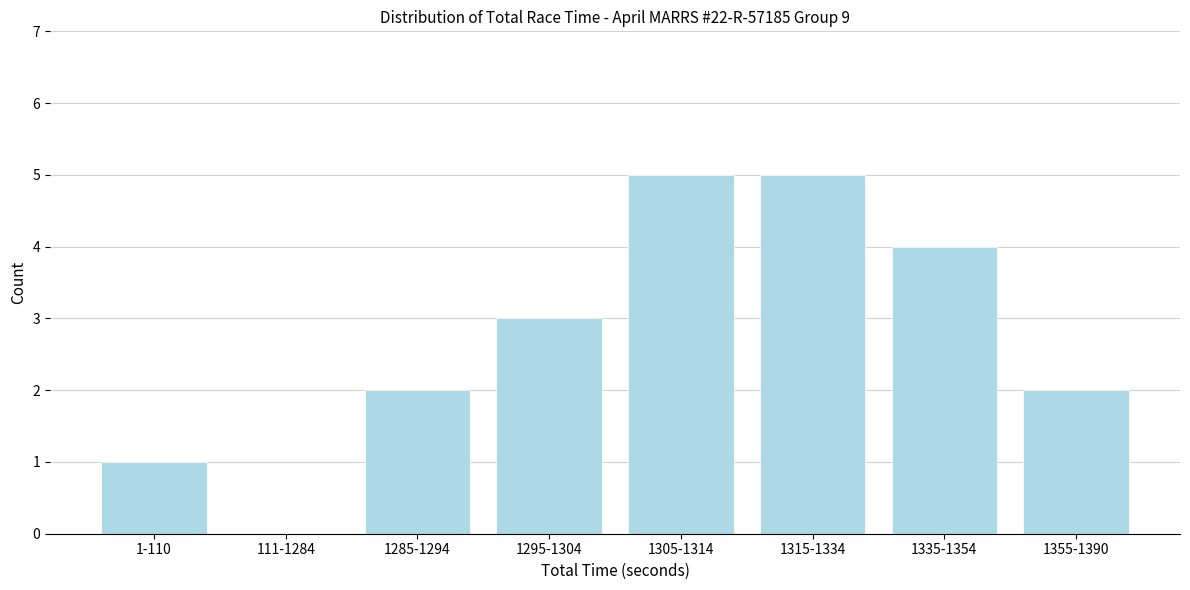

Reading left to right, transcribe all the data shown in this chart.

1-110=1	111-1284=0	1285-1294=2	1295-1304=3	1305-1314=5	1315-1334=5	1335-1354=4	1355-1390=2